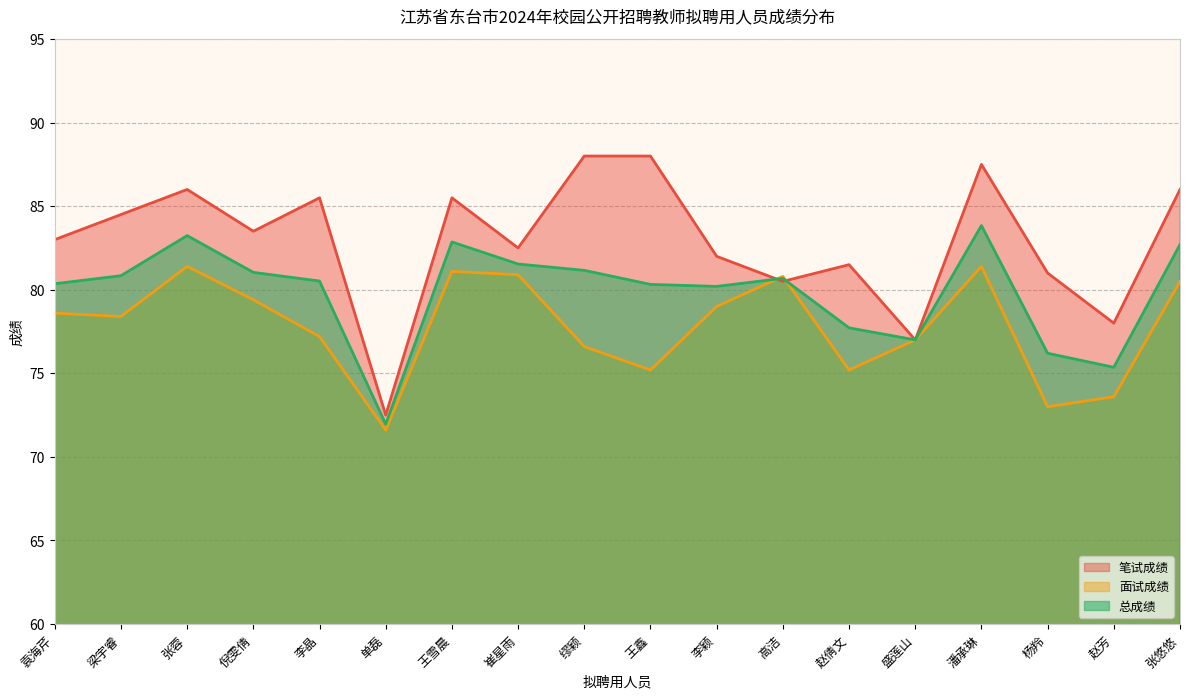

Reading left to right, extract all data points from this chart.

笔试成绩: 袁海芹=83.0	梁宇睿=84.5	张蓉=86.0	倪雯倩=83.5	李晶=85.5	单磊=72.5	王雪晨=85.5	崔星雨=82.5	缪颖=88.0	王鑫=88.0	李颖=82.0	高洁=80.5	赵倩文=81.5	盛莲山=77.0	潘承琳=87.5	杨羚=81.0	赵芳=78.0	张悠悠=86.0
面试成绩: 袁海芹=78.6	梁宇睿=78.4	张蓉=81.4	倪雯倩=79.4	李晶=77.2	单磊=71.6	王雪晨=81.1	崔星雨=80.9	缪颖=76.6	王鑫=75.2	李颖=79.0	高洁=80.8	赵倩文=75.2	盛莲山=77.0	潘承琳=81.4	杨羚=73.0	赵芳=73.6	张悠悠=80.5
总成绩: 袁海芹=80.4	梁宇睿=80.8	张蓉=83.2	倪雯倩=81.0	李晶=80.5	单磊=72.0	王雪晨=82.9	崔星雨=81.5	缪颖=81.2	王鑫=80.3	李颖=80.2	高洁=80.7	赵倩文=77.7	盛莲山=77.0	潘承琳=83.8	杨羚=76.2	赵芳=75.4	张悠悠=82.7